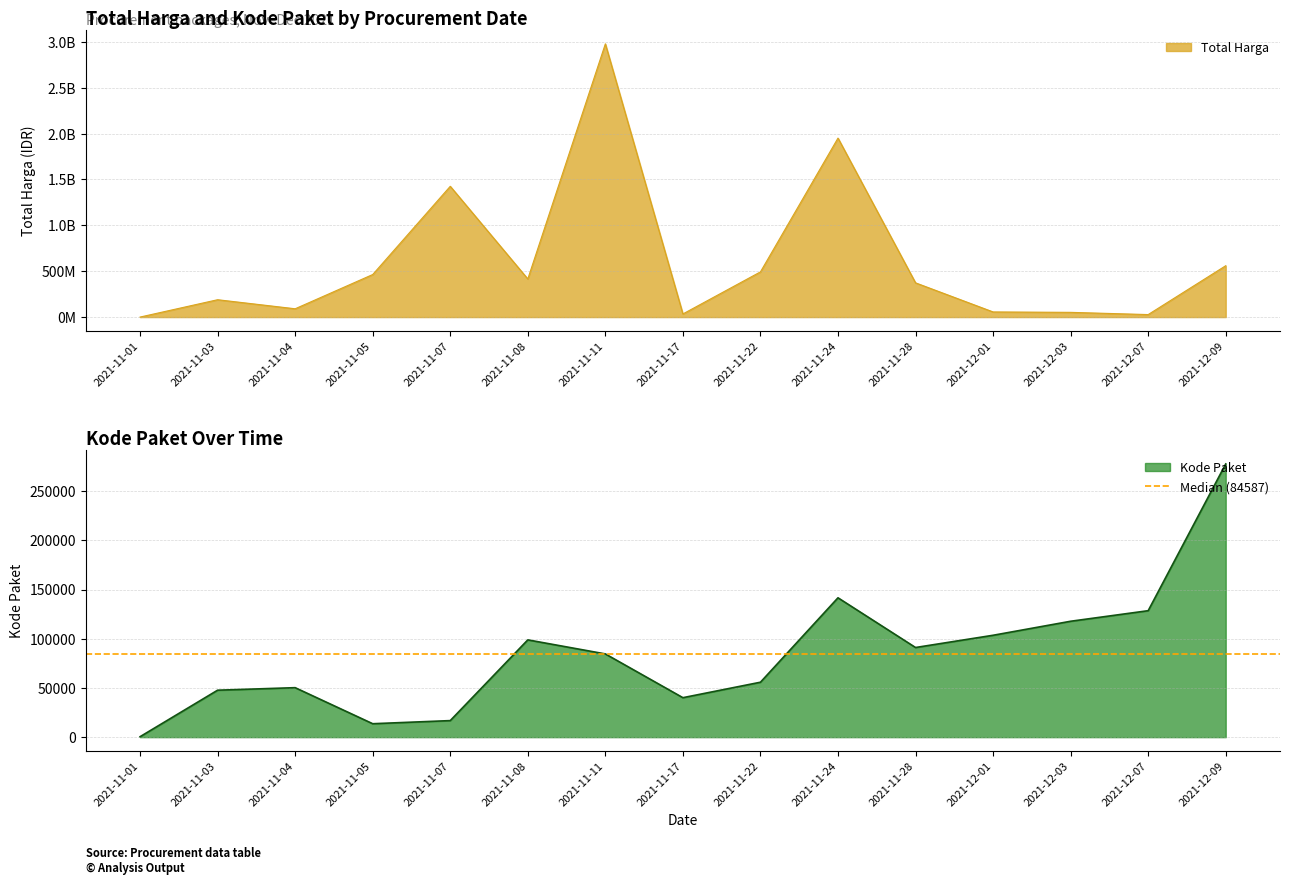

Does the chart display data point markers on the line(s)?

No